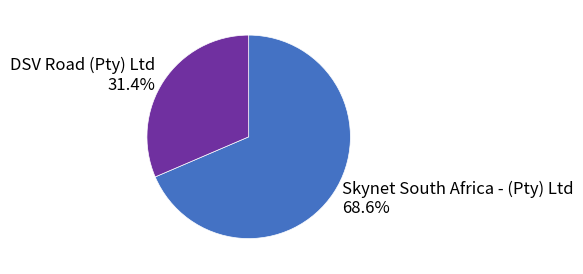

What is the smallest slice in the pie chart?

DSV Road (Pty) Ltd